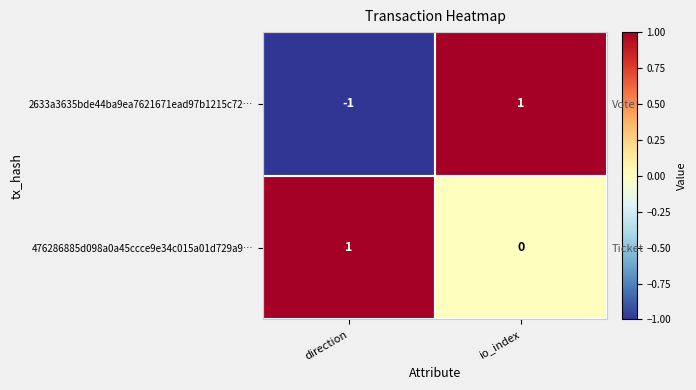

The 2633a3635bde44ba9ea7621671ead97b1215c72… series shows 0 at io_index. True or false?

False